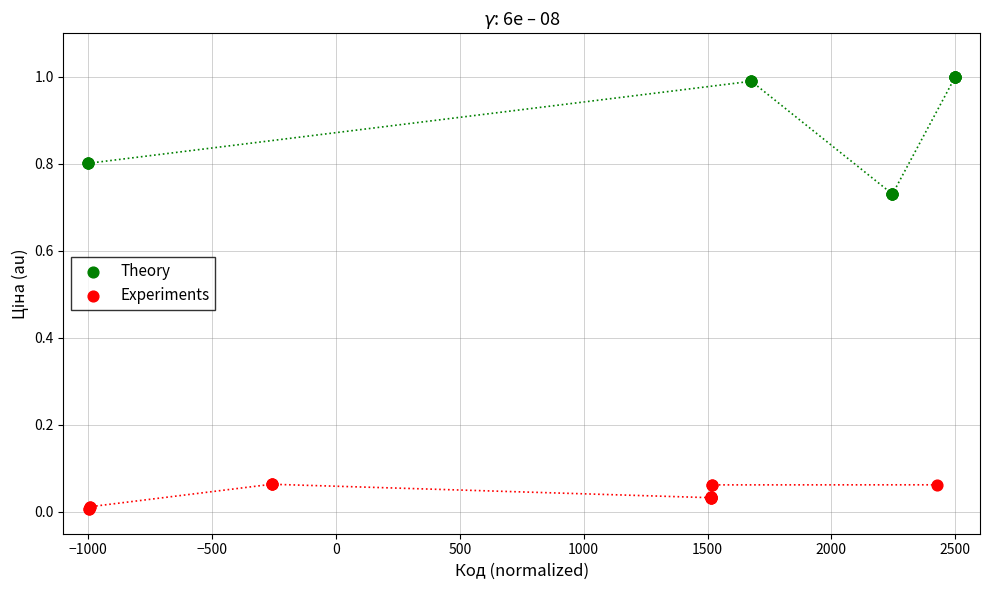

Which series has the largest Y range (max minus min)?

Theory